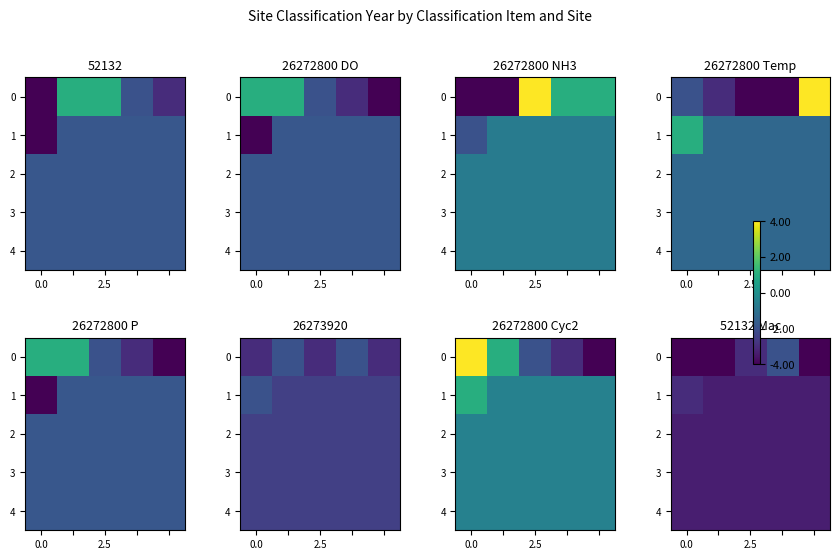

What is the highest value of the 1 series?

-3.0